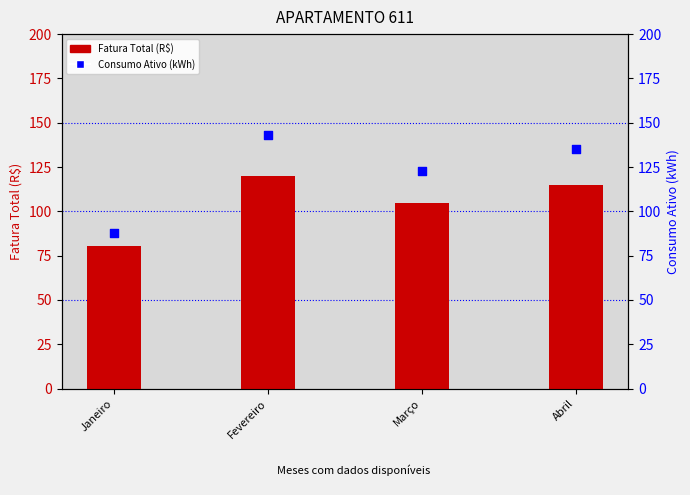

What is the total value across all series at Janeiro?

168.2